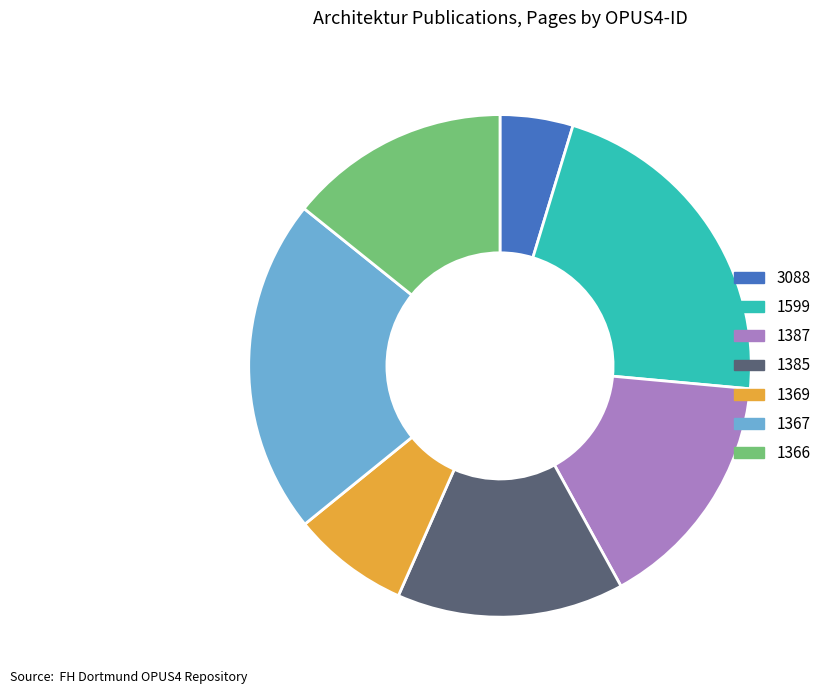

Which has a higher value, 1599 or 3088?

1599